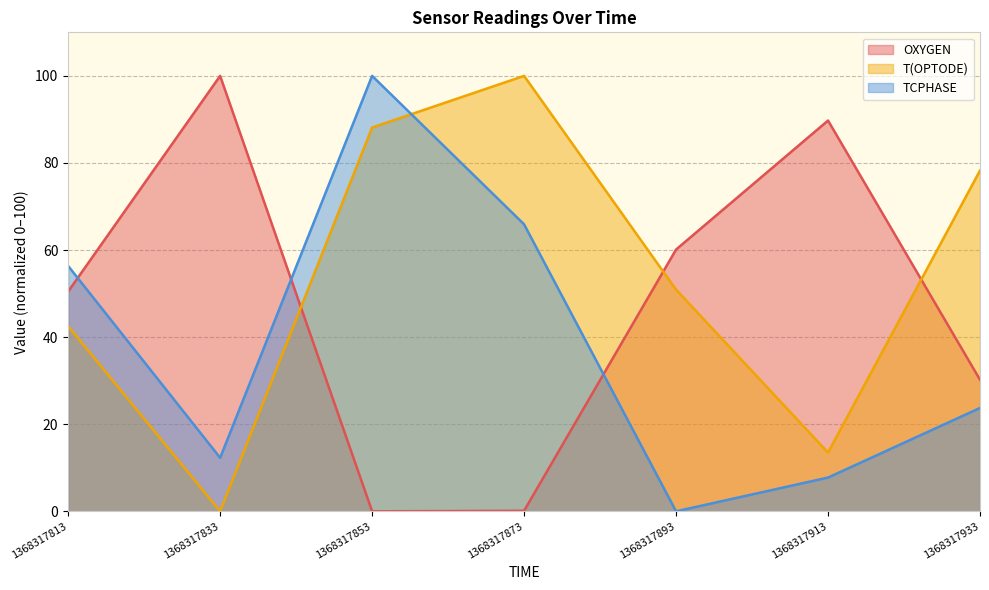

Which series has the largest total across all categories?

T(OPTODE)